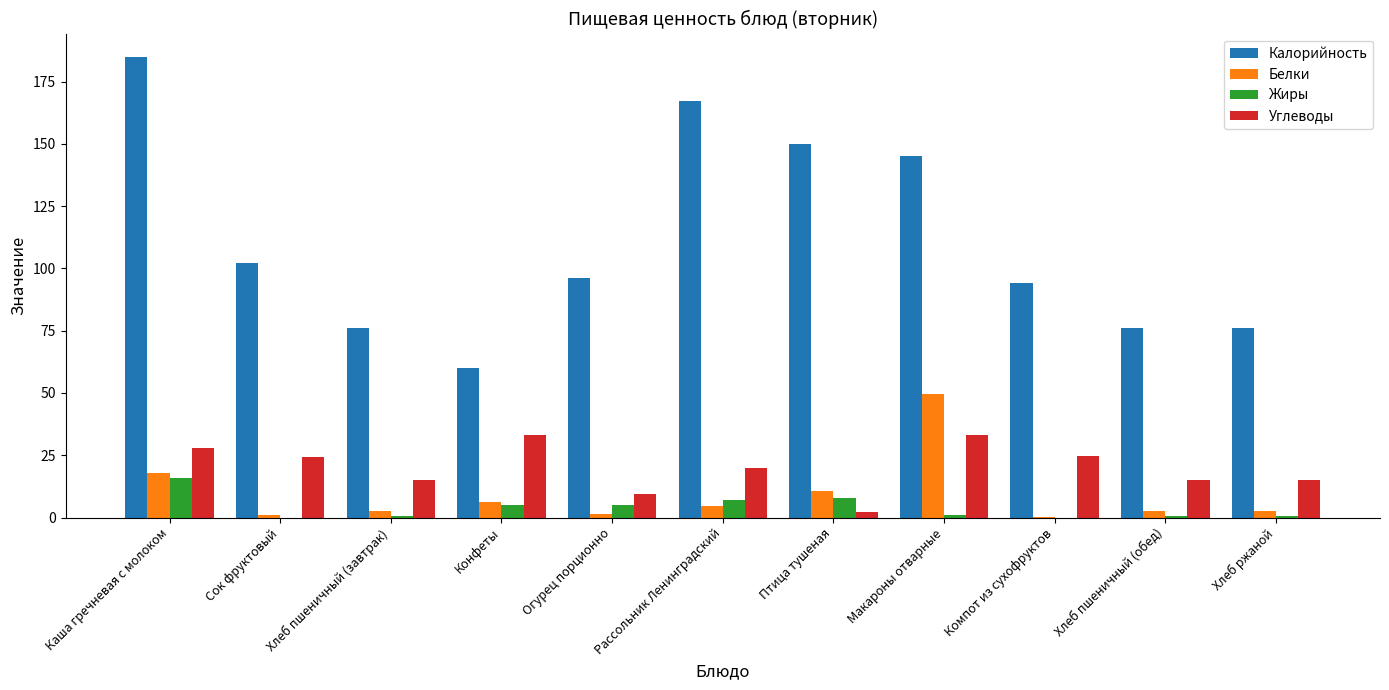

Are the bars horizontal?

No